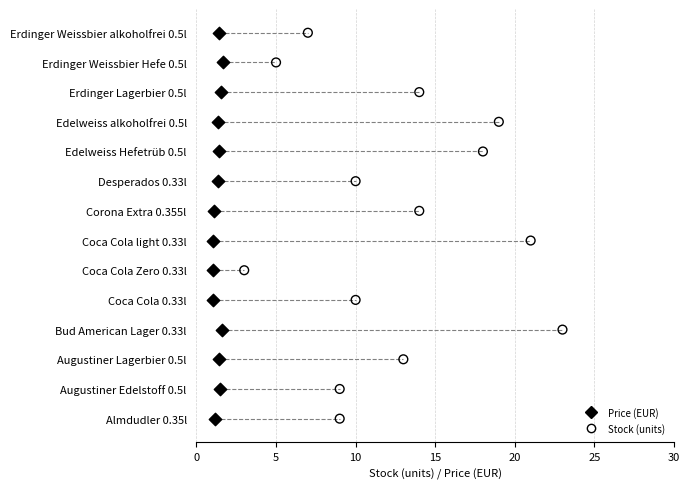

What are all the series names shown in the legend?

Price (EUR), Stock (units)